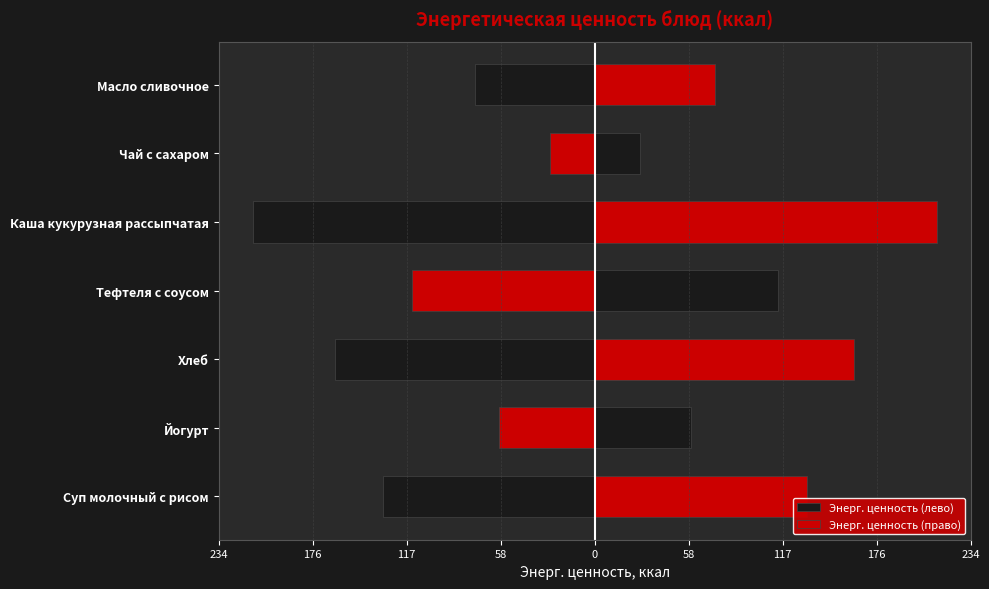

List the series in order of their peak value, lowest first.

Энерг. ценность (лево), Энерг. ценность (право)